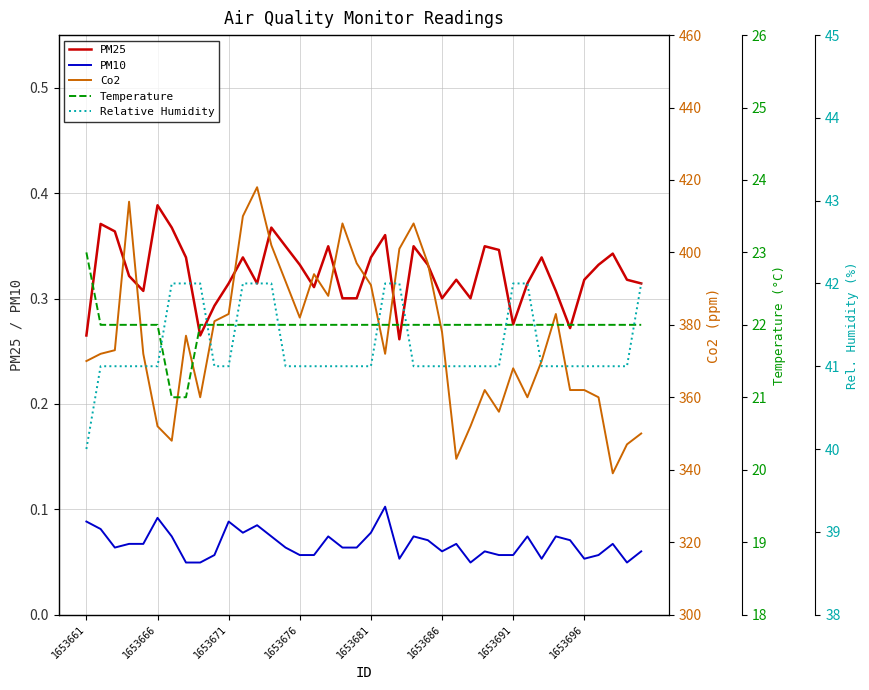

What is the label of the 40th point from the right?

1653661